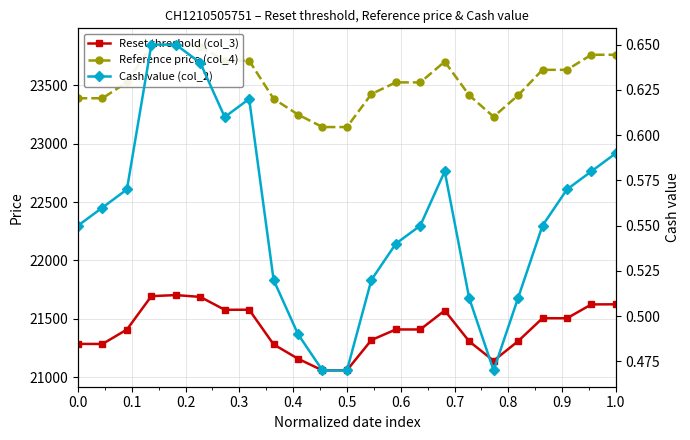

What is the difference between the second highest and second lowest values in the Reference price (col_4) series?

696.6